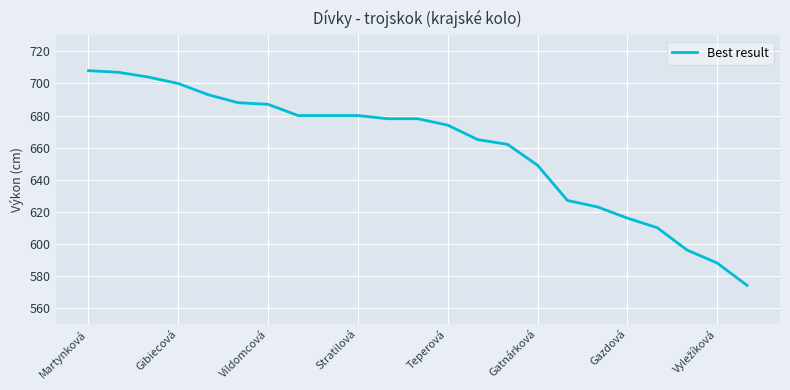

What is the difference between the maximum and minimum values?

134